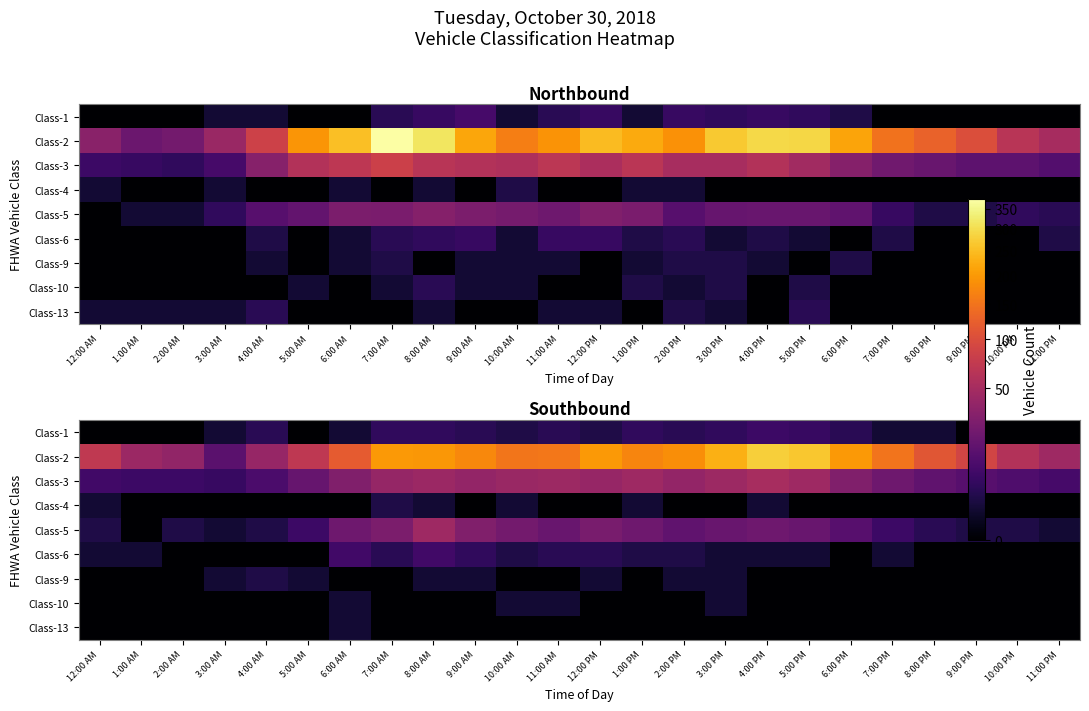

Is the value of Class-9 at 12:00 AM greater than the value of Class-1 at 9:00 AM?

No